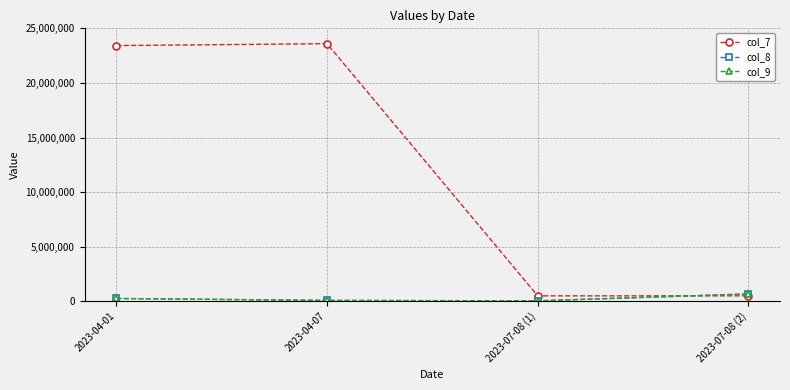

At 2023-07-08 (2), list the series in order from smallest to largest.

col_7, col_8, col_9